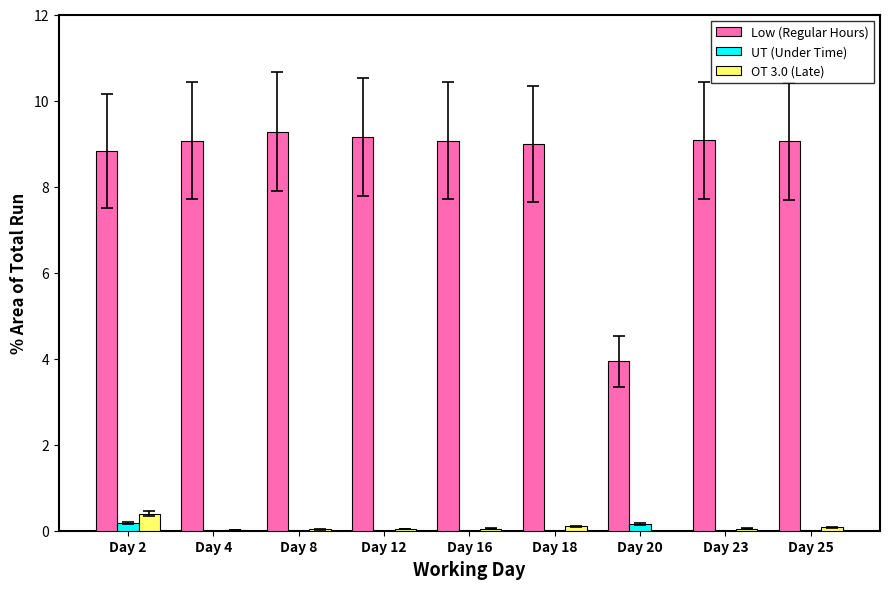

Where does the Low (Regular Hours) series first go above 9?

Day 4